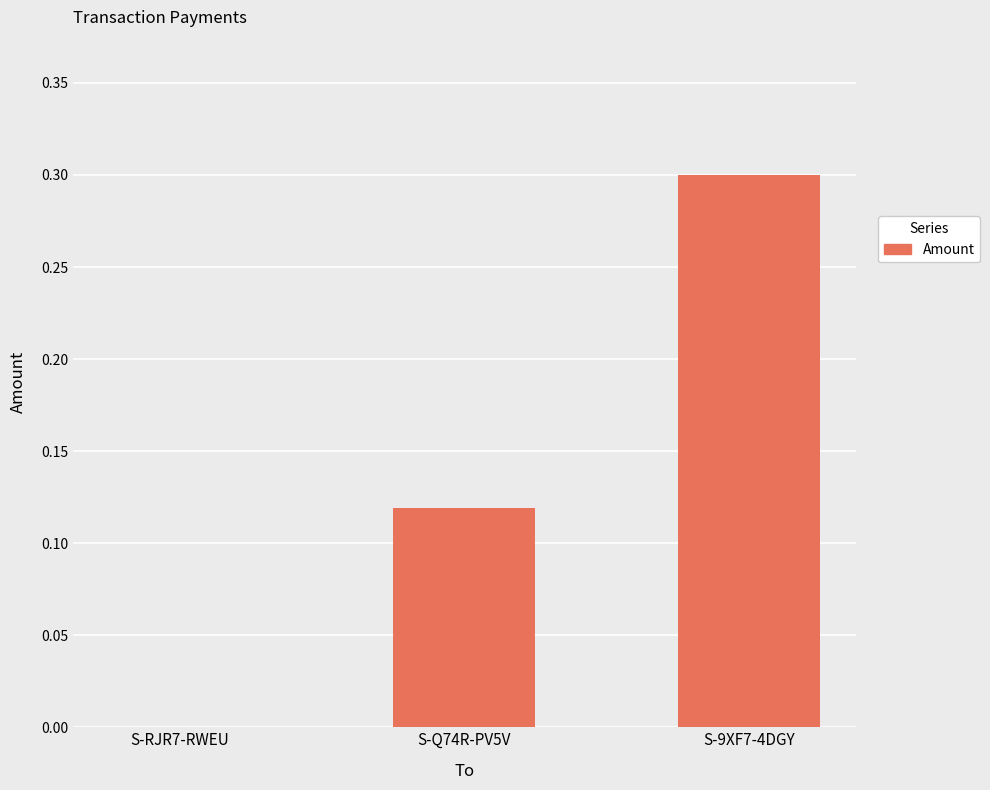

Which label corresponds to the largest value in the chart?

S-9XF7-4DGY